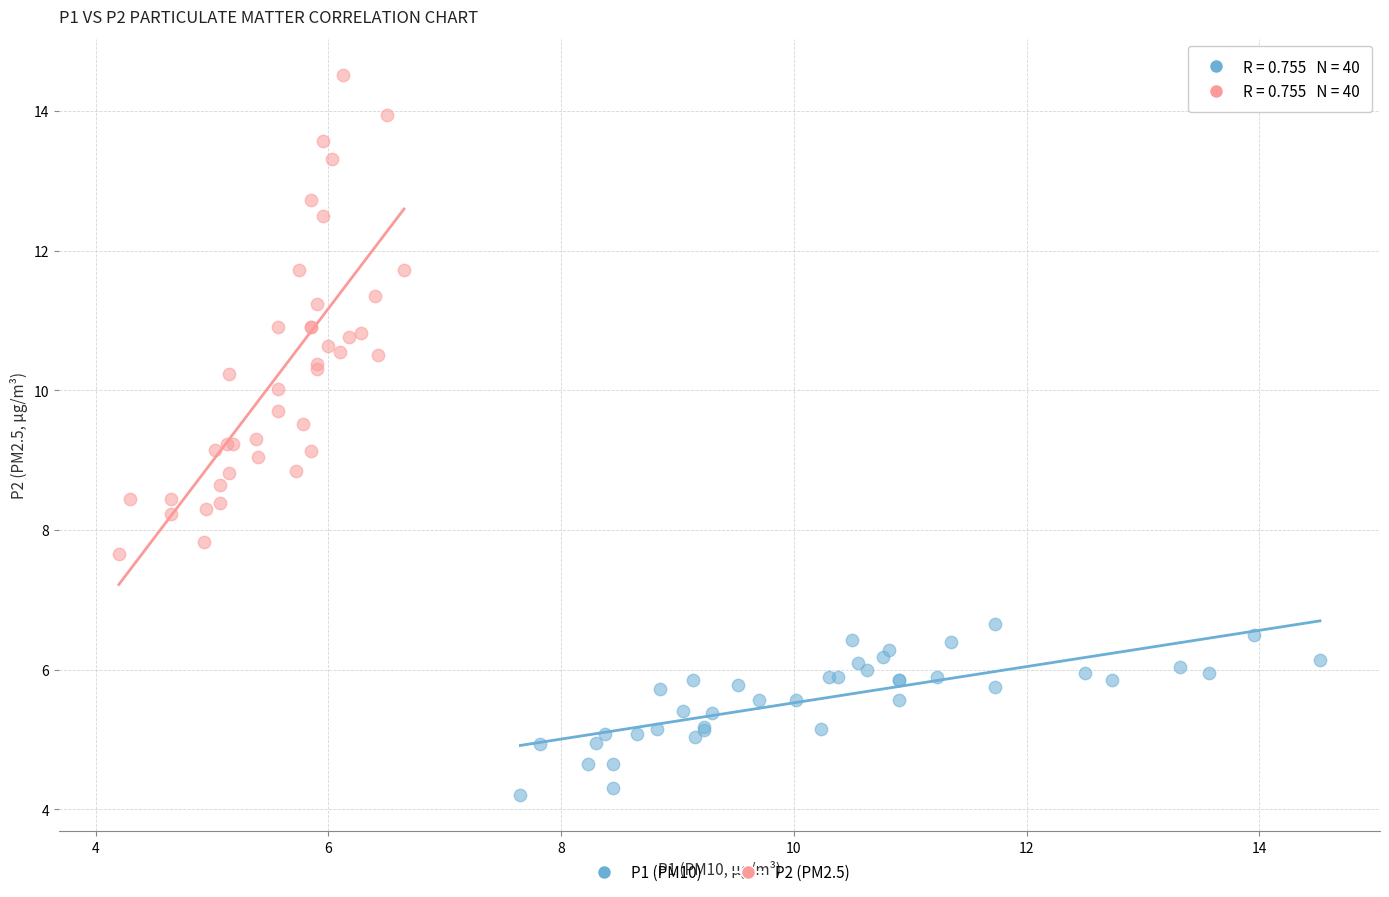

Which series contains the highest Y value?

P2 (PM2.5)